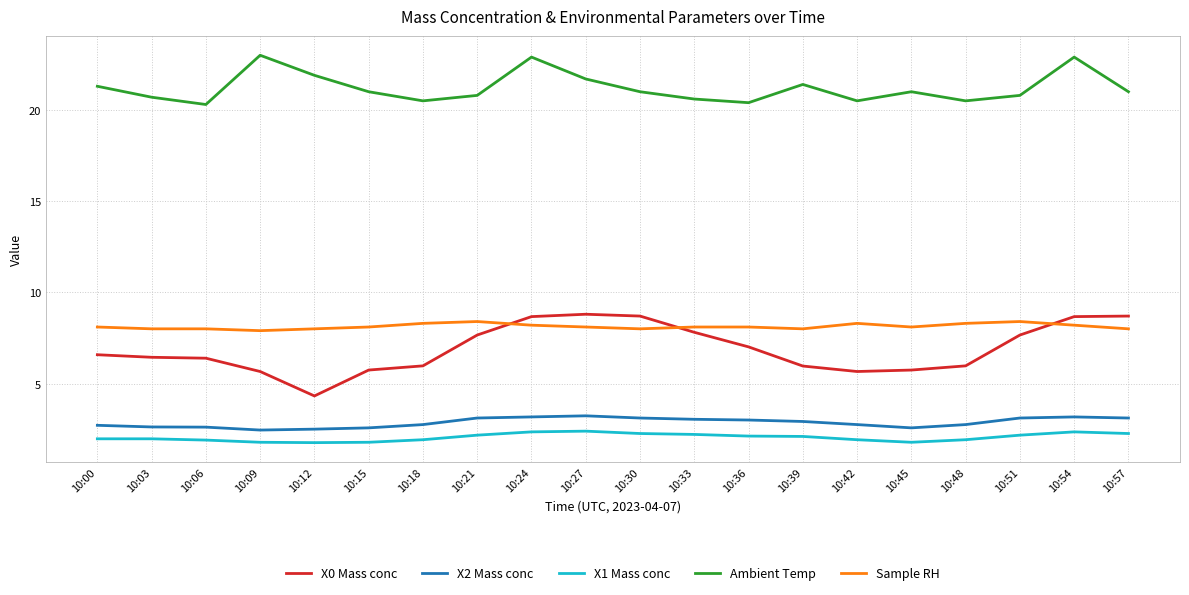

The value of X2 Mass conc at 10:15 is 3.4. True or false?

False